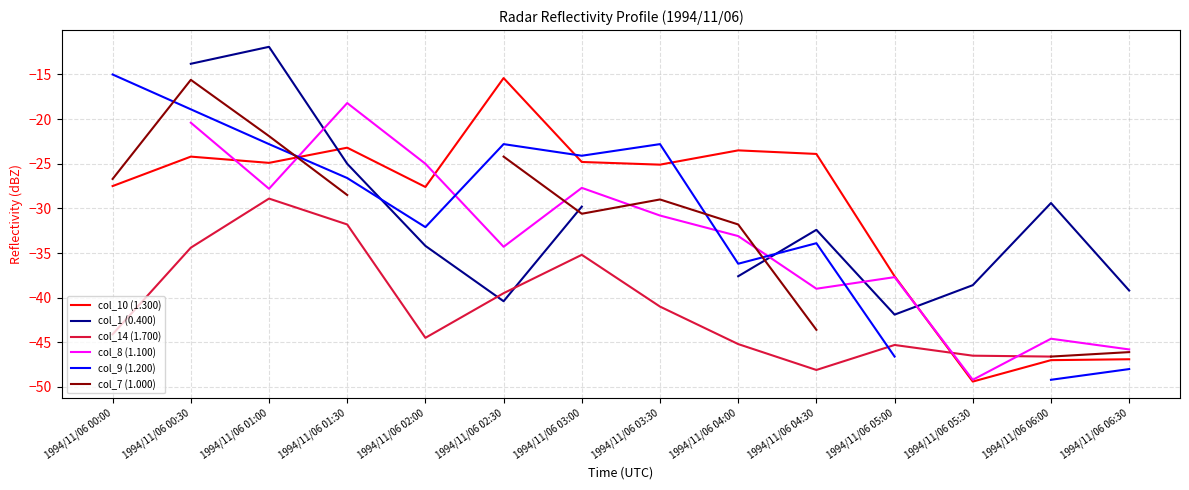

Which label corresponds to the smallest value in the chart?

1994/11/06 05:30